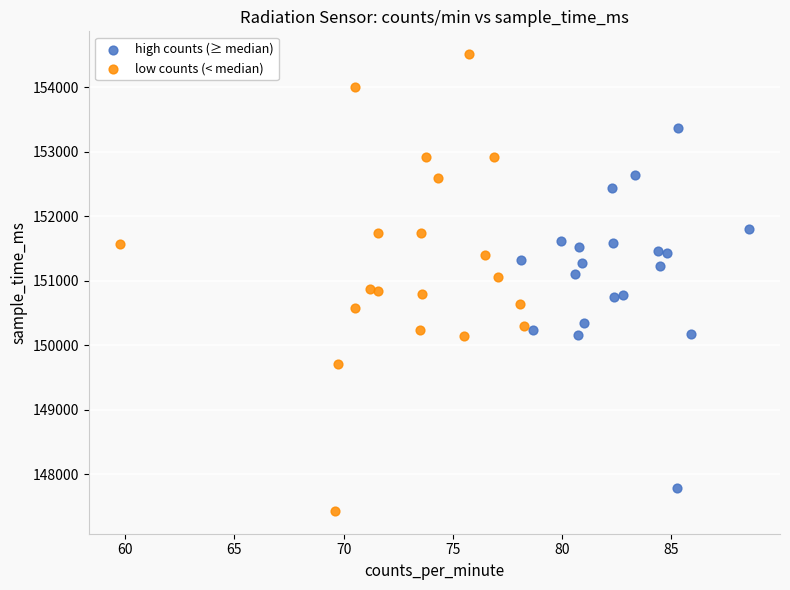

Which series reaches the minimum Y coordinate?

low counts (< median)